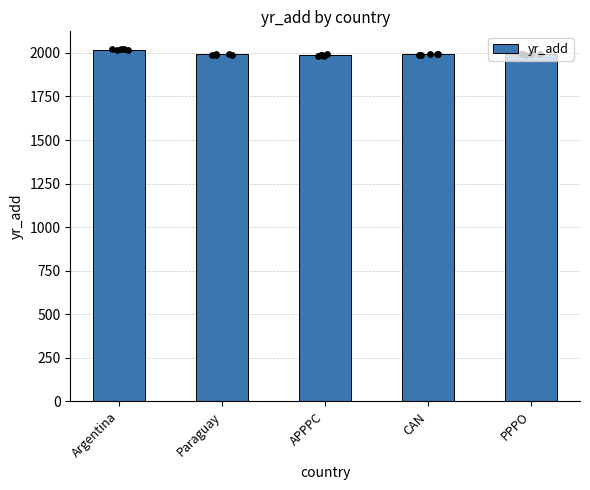

Between Argentina and PPPO, which is larger?

Argentina